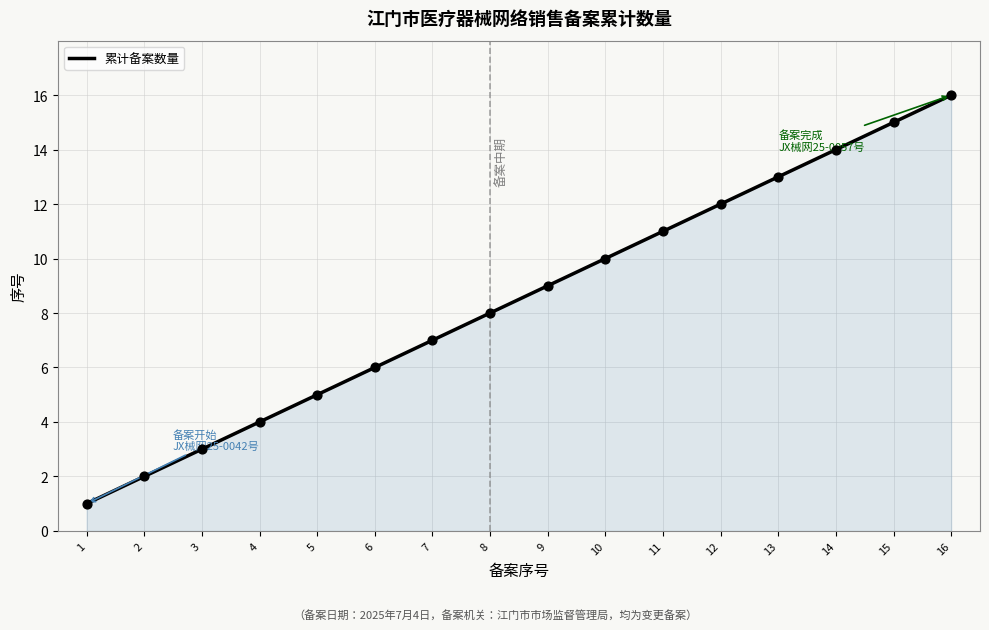

What is the highest value of the 累计备案数量 series?

16.0